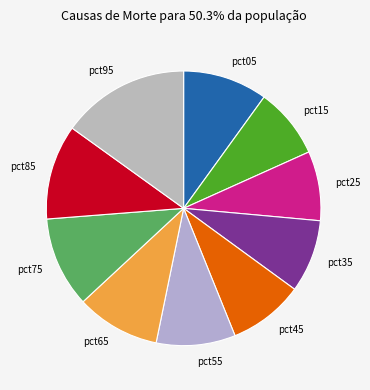

Is there a majority slice in this chart?

No